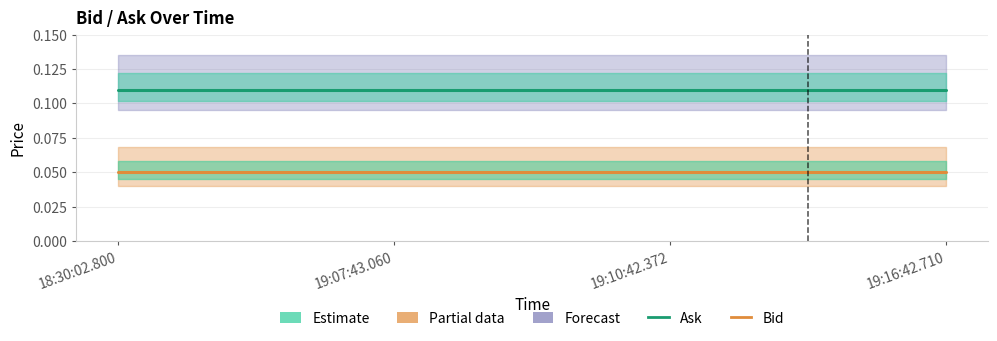

True or false: Bid has more than 1 interior local peaks.

False